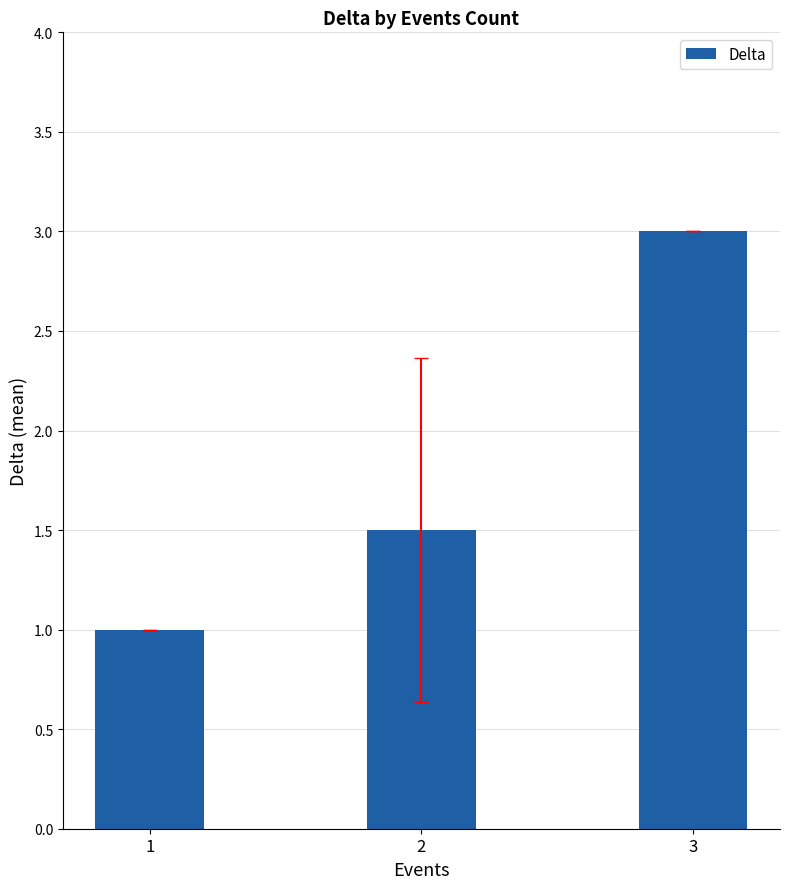

How many bars are there in total?

3